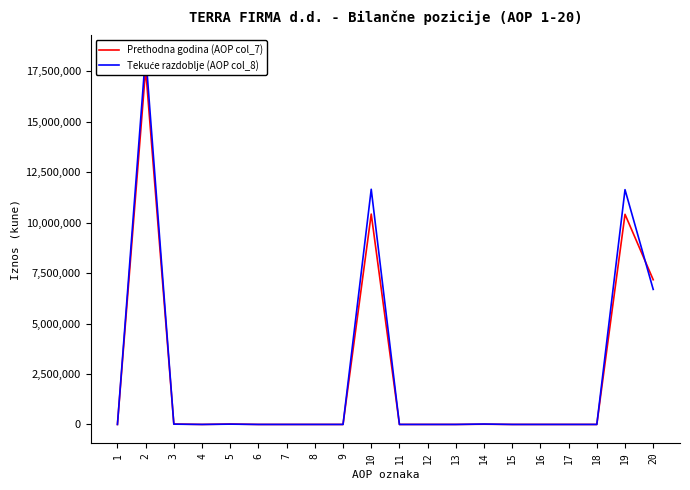

Reading left to right, transcribe all the data shown in this chart.

Prethodna godina (AOP col_7): 1=0	2=17619257	3=20000	4=0	5=20000	6=0	7=0	8=0	9=0	10=10426842	11=0	12=0	13=0	14=11322	15=0	16=0	17=0	18=0	19=10415520	20=7172415
Tekuće razdoblje (AOP col_8): 1=0	2=18365837	3=15000	4=0	5=15000	6=0	7=0	8=0	9=0	10=11657146	11=0	12=0	13=0	14=19816	15=0	16=0	17=0	18=0	19=11637330	20=6693691